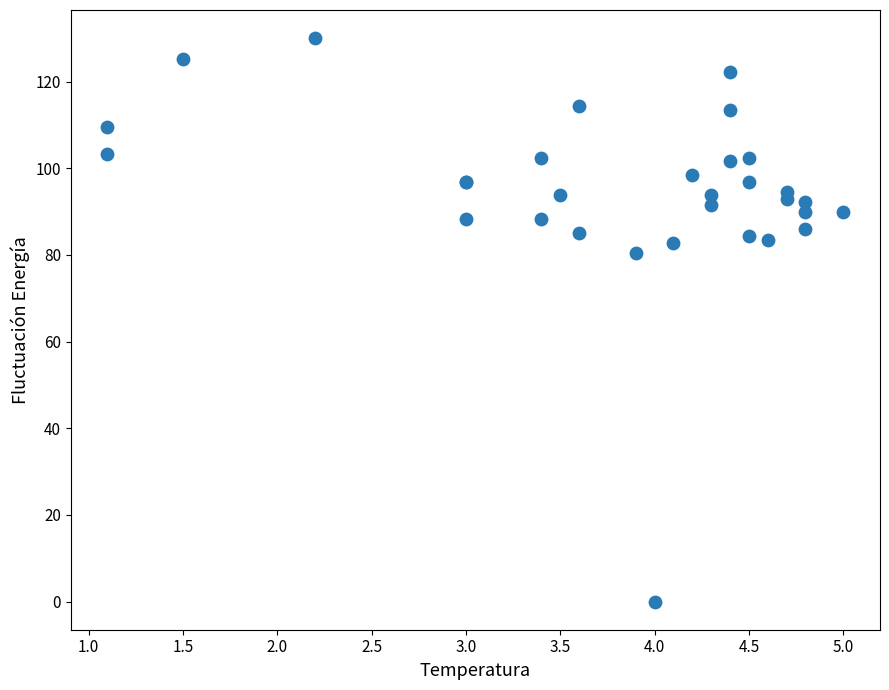

What Y value in the scatter plot is closest to 65?

80.4